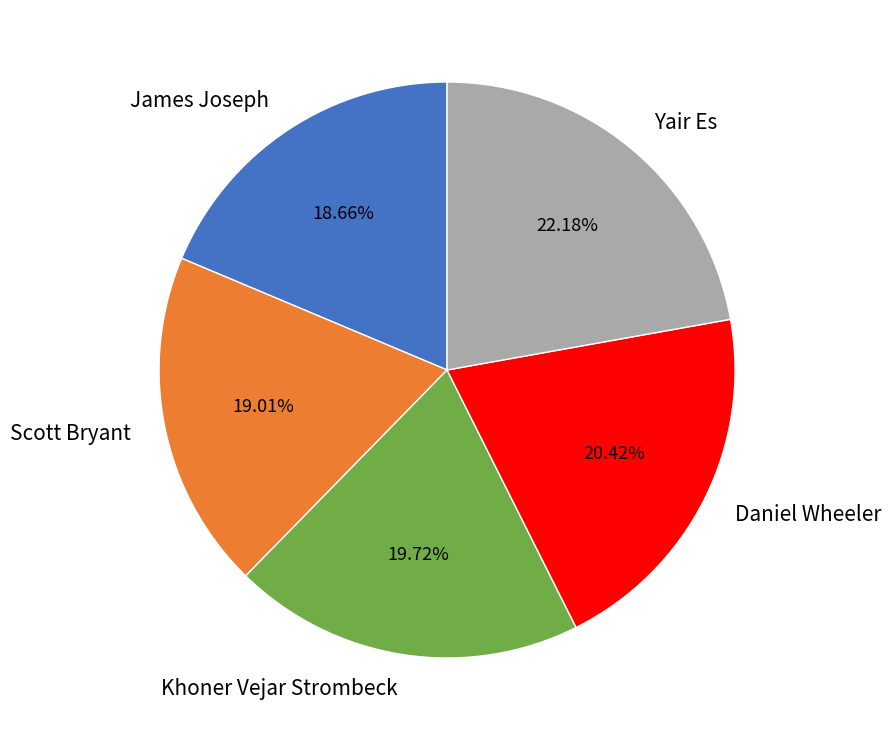

Does any single category account for the majority?

No